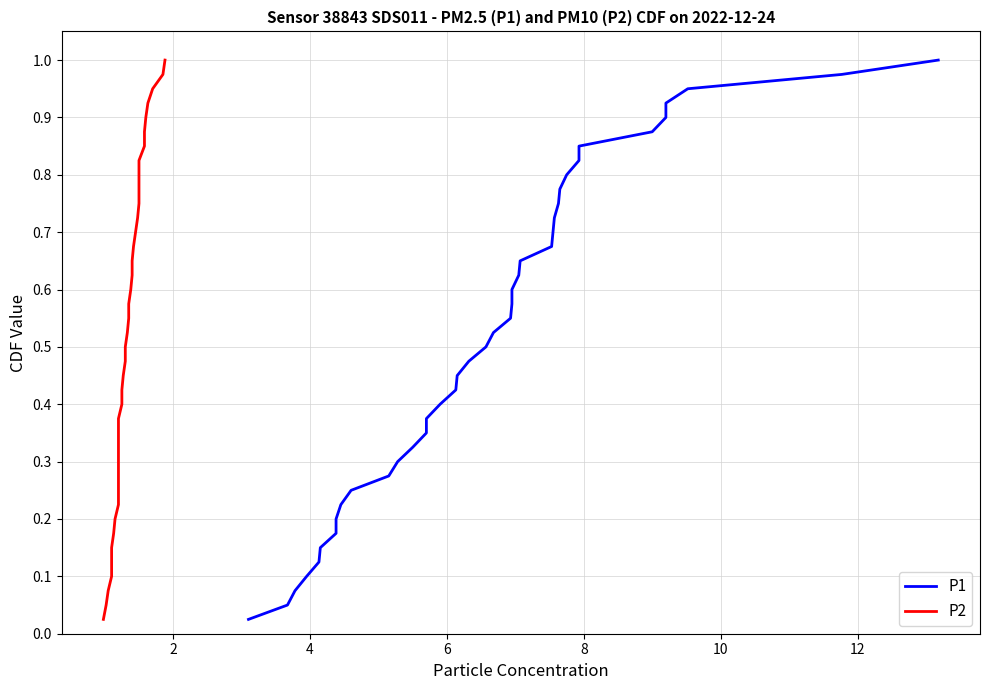

Does the chart display data point markers on the line(s)?

No